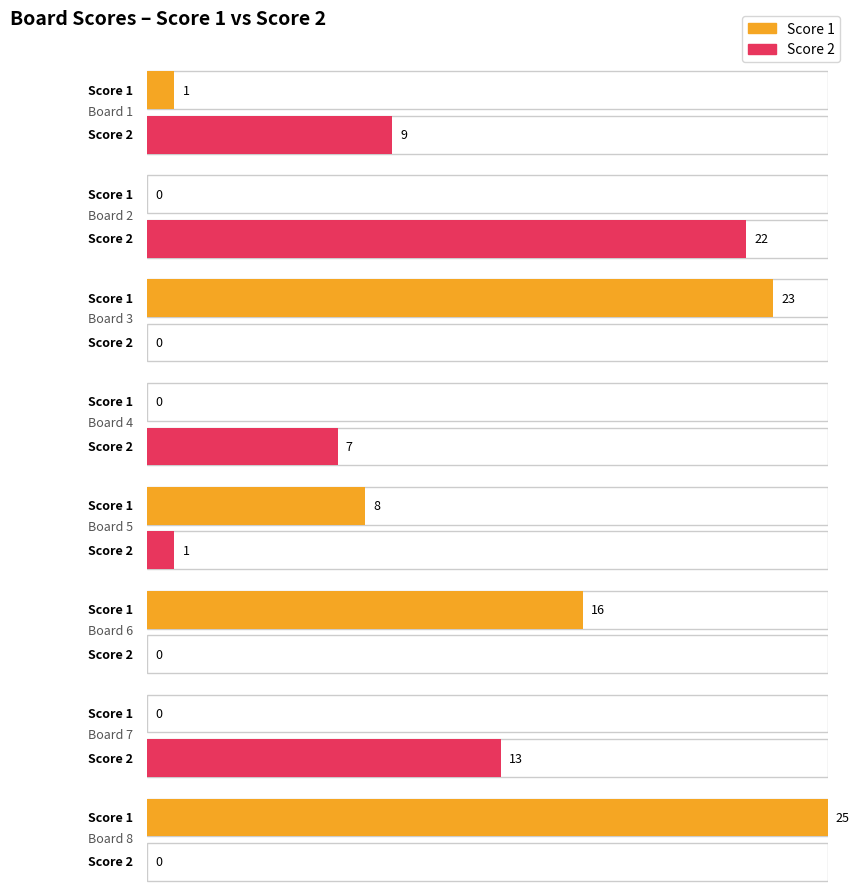

The Score 1 series shows 0 at Board 4. True or false?

True